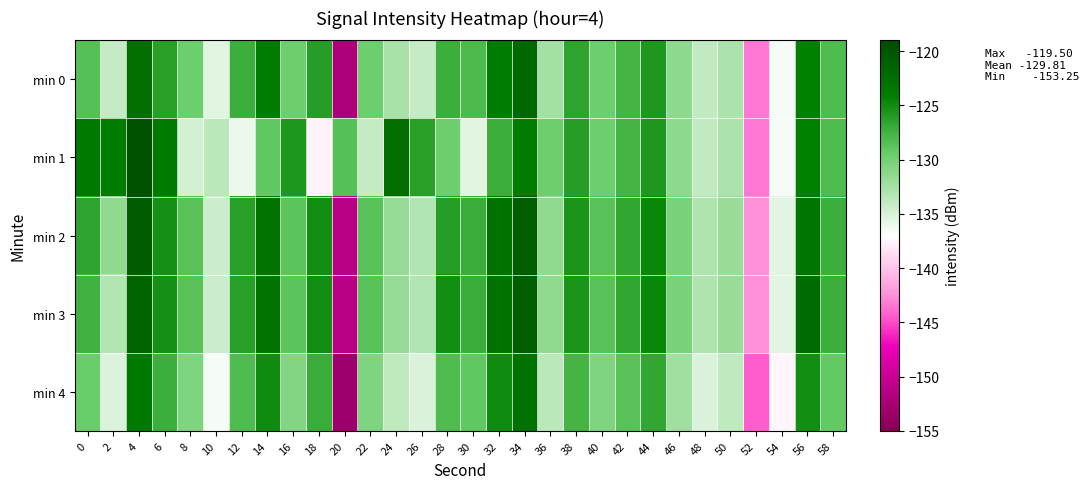

Reading right to left, extract all data points from this chart.

min 0: 58=-128.2	56=-124.1	54=-136.5	52=-143.4	50=-132.8	48=-134.0	46=-131.3	44=-125.6	42=-127.6	40=-129.6	38=-126.6	36=-132.5	34=-121.9	32=-123.9	30=-128.0	28=-127.2	26=-134.1	24=-132.7	22=-129.6	20=-152.3	18=-126.1	16=-129.8	14=-124.0	12=-127.2	10=-135.5	8=-129.6	6=-126.3	4=-122.6	2=-134.2	0=-128.5
min 1: 58=-128.2	56=-124.1	54=-136.5	52=-143.4	50=-132.8	48=-134.0	46=-131.3	44=-125.6	42=-127.6	40=-129.6	38=-126.1	36=-129.8	34=-124.0	32=-127.2	30=-135.5	28=-129.6	26=-126.3	24=-122.6	22=-134.2	20=-128.5	18=-137.7	16=-125.6	14=-129.0	12=-136.1	10=-133.5	8=-134.8	6=-123.7	4=-119.5	2=-124.0	0=-123.6
min 2: 58=-127.2	56=-123.1	54=-135.5	52=-142.4	50=-131.8	48=-133.0	46=-130.3	44=-124.6	42=-126.6	40=-128.6	38=-125.6	36=-131.5	34=-120.9	32=-122.9	30=-127.0	28=-126.2	26=-133.1	24=-131.7	22=-128.6	20=-151.3	18=-125.1	16=-128.8	14=-123.0	12=-126.2	10=-134.5	8=-128.6	6=-125.3	4=-120.6	2=-131.4	0=-126.5
min 3: 58=-127.2	56=-122.1	54=-135.5	52=-142.4	50=-131.8	48=-133.0	46=-130.3	44=-124.6	42=-126.6	40=-128.6	38=-125.6	36=-131.5	34=-120.9	32=-122.9	30=-127.0	28=-125.2	26=-133.1	24=-131.7	22=-128.6	20=-151.3	18=-125.1	16=-128.8	14=-123.0	12=-126.2	10=-134.5	8=-128.6	6=-125.3	4=-121.6	2=-133.2	0=-127.5
min 4: 58=-129.2	56=-125.1	54=-137.5	52=-144.4	50=-133.8	48=-135.0	46=-132.3	44=-126.6	42=-128.6	40=-130.6	38=-127.6	36=-133.5	34=-122.9	32=-124.9	30=-129.0	28=-128.2	26=-135.1	24=-133.7	22=-130.6	20=-153.3	18=-127.1	16=-130.8	14=-125.0	12=-128.2	10=-136.5	8=-130.6	6=-127.3	4=-123.6	2=-135.2	0=-129.5